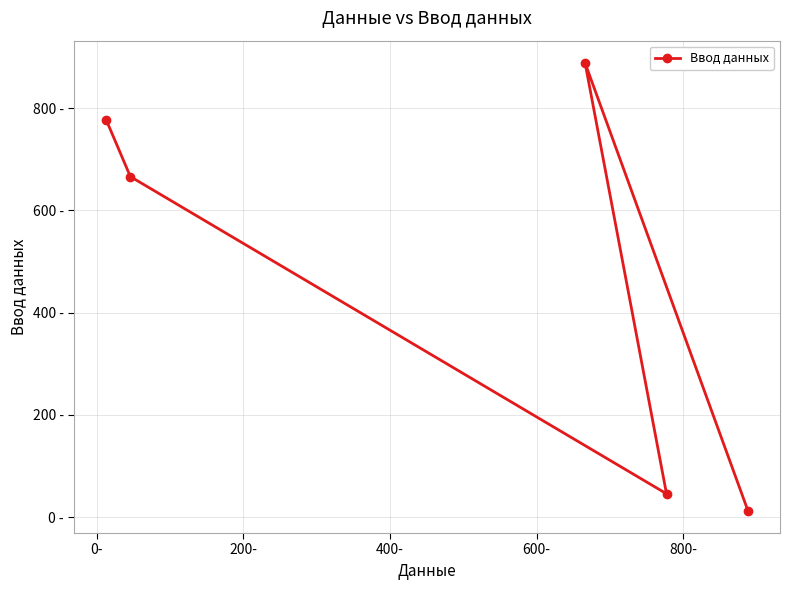

How many lines are shown in the chart?

1